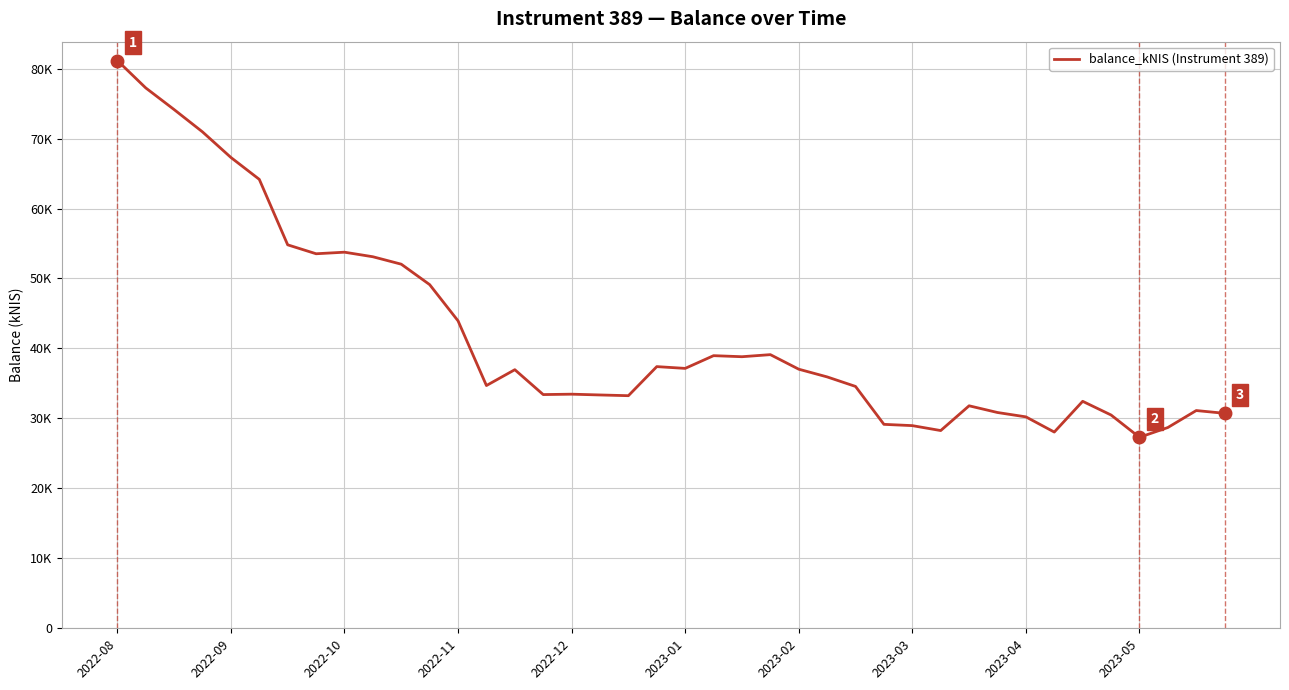

Does the chart display data point markers on the line(s)?

No